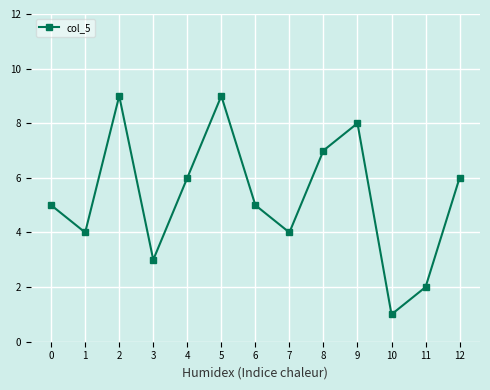

Approximately how many times larger is the value at 7 compared to 10?

4.0